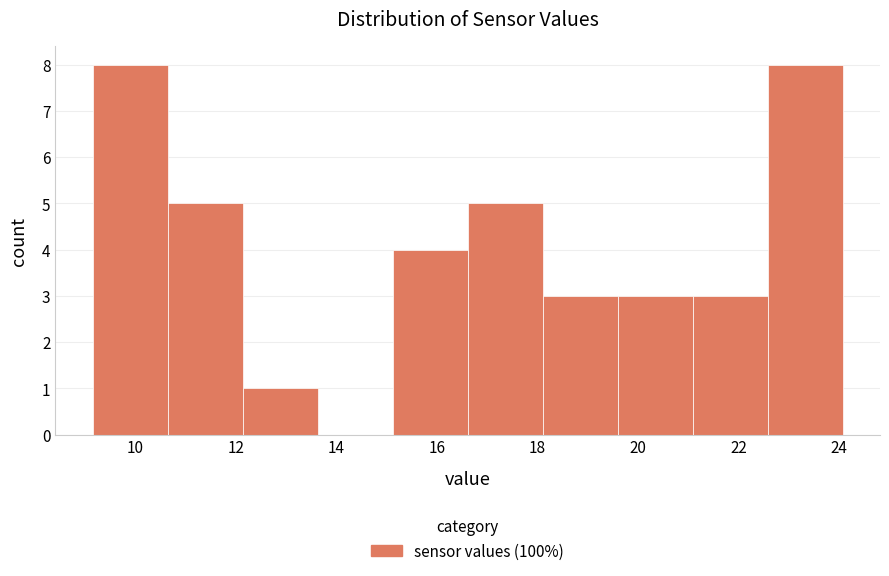

Reading left to right, list every bar in this chart as the range it spans on the x-axis followed by its height. Neither the bar edges nor the heights are printed on the chart, so give them approximately, as read against the axes.

9.2 to 10.6: 8
10.6 to 12.2: 5
12.2 to 13.6: 1
13.6 to 15.2: 0
15.2 to 16.6: 4
16.6 to 18.2: 5
18.2 to 19.6: 3
19.6 to 21.0: 3
21.0 to 22.6: 3
22.6 to 24.0: 8